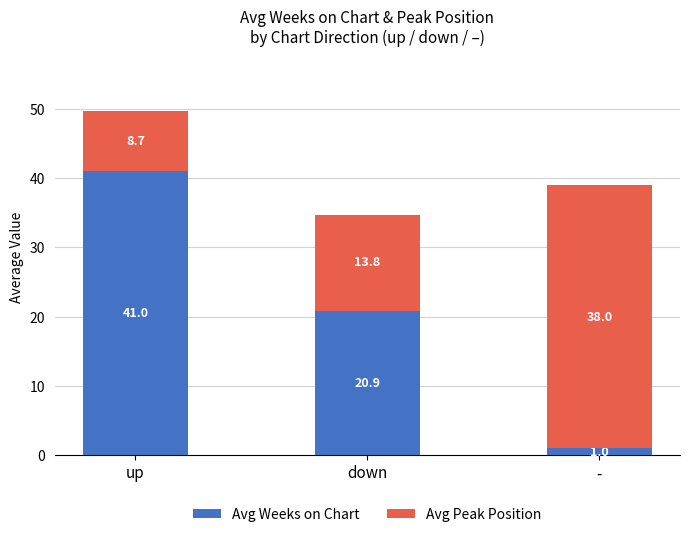

At which category is the sum across all series the highest?

up